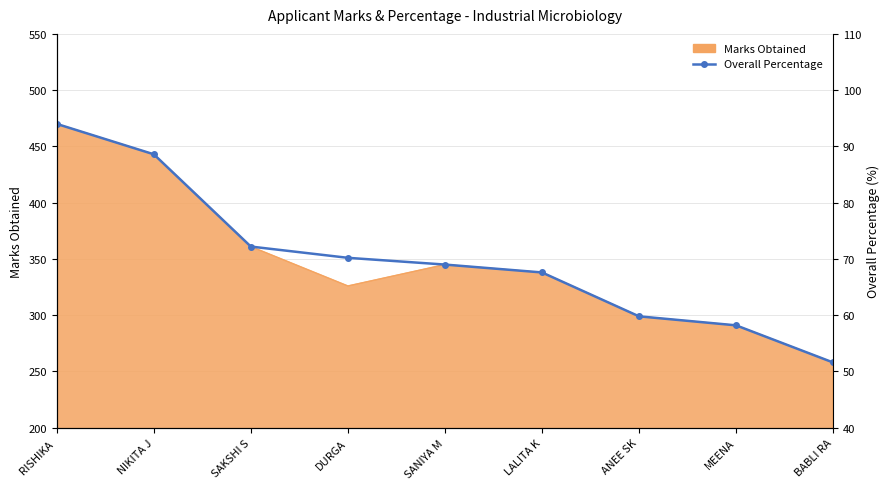

What is the change in value from NIKITA J to ANEE SK?

-28.8